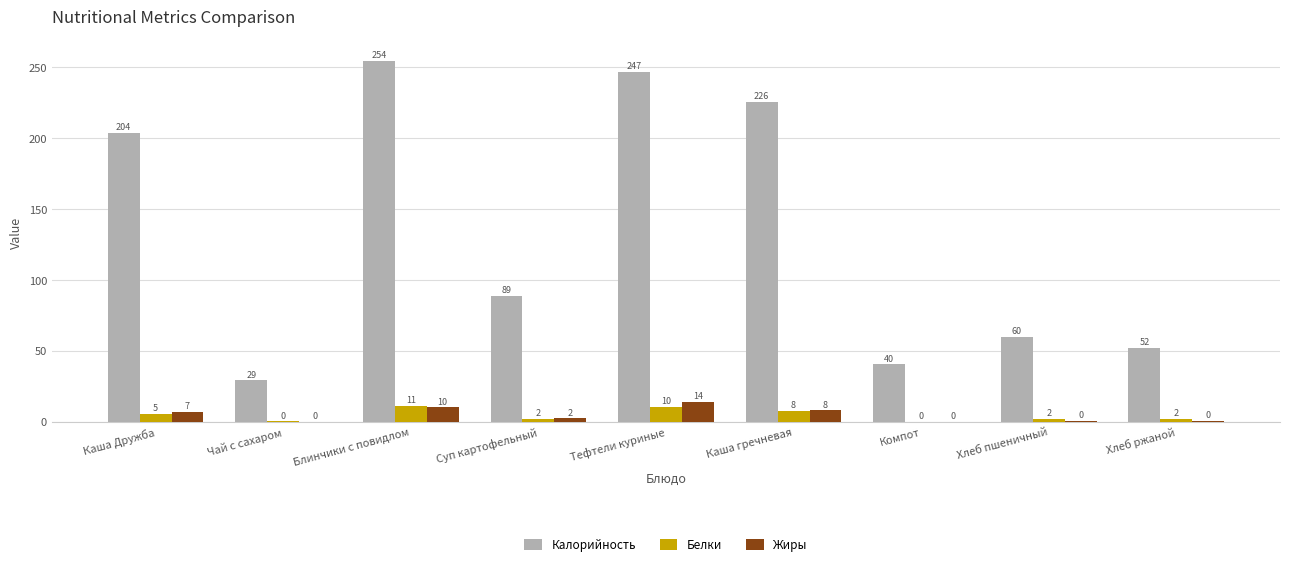

What is the total value across all series at Суп картофельный?

93.4